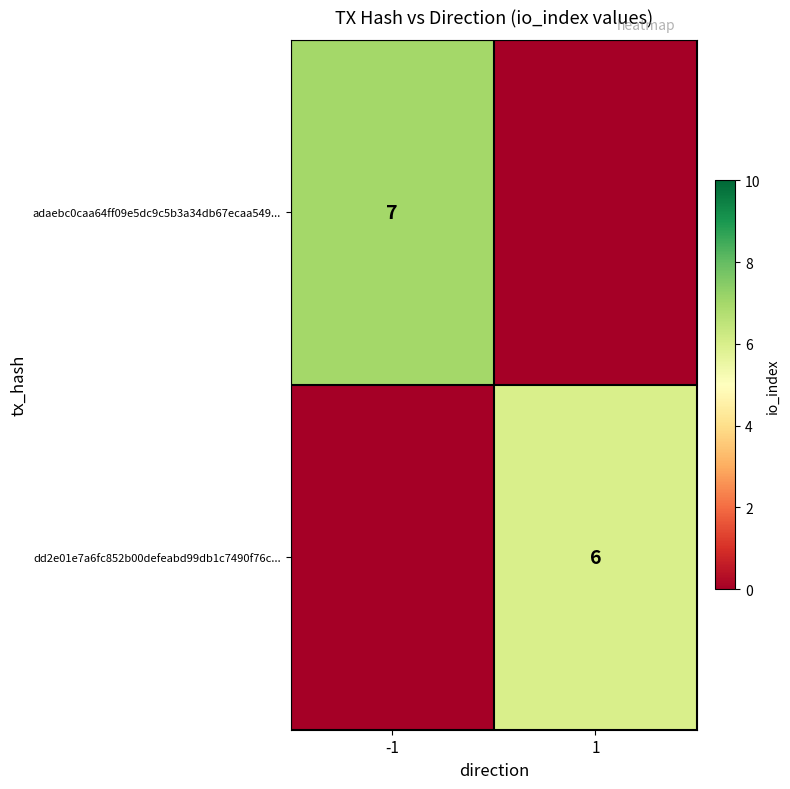

Count the number of categories in the chart.

2